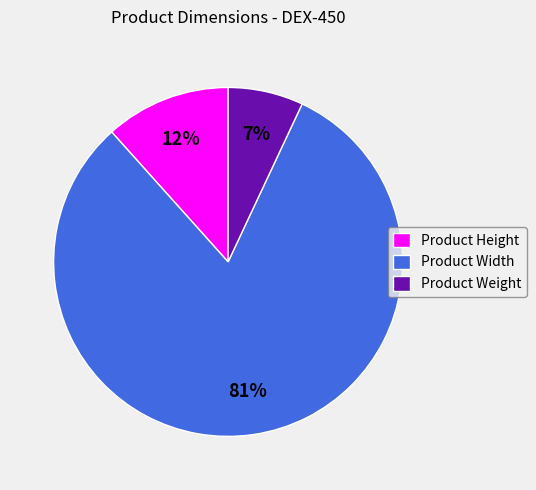

To the nearest percent, what is the combined percentage of Product Weight and Product Height?

19%